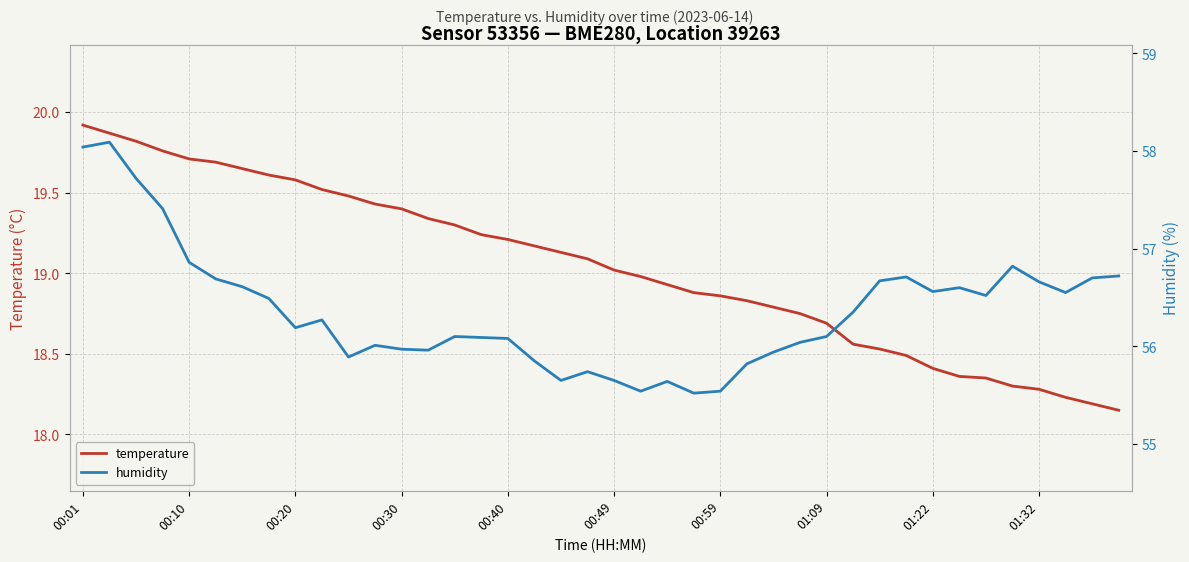

How many data points in humidity are less than 56?

13